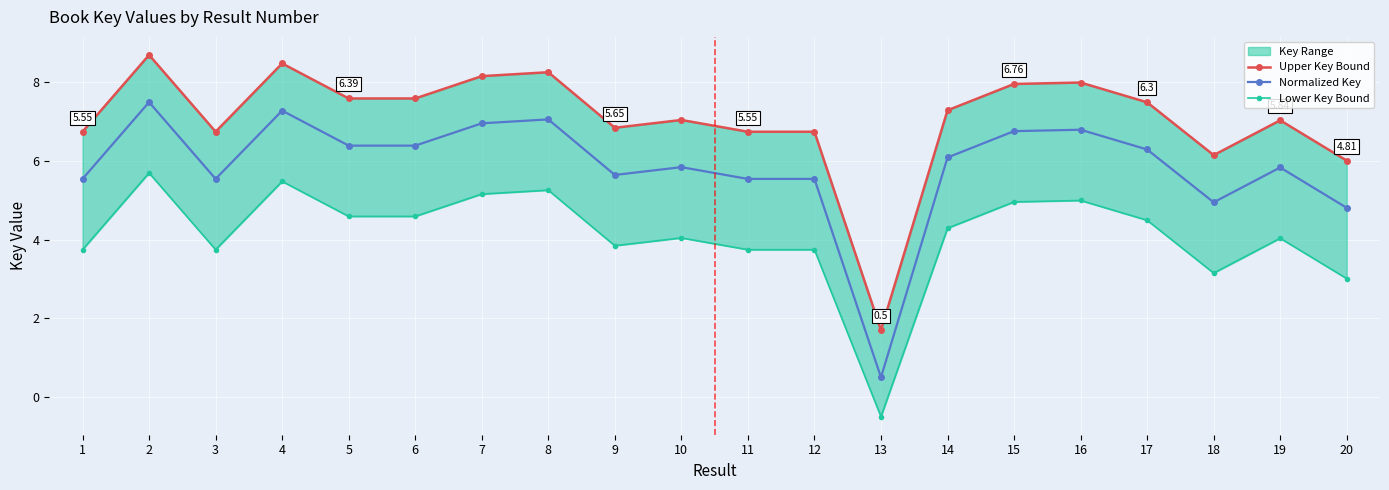

Between 3 and 19, which is larger?

19